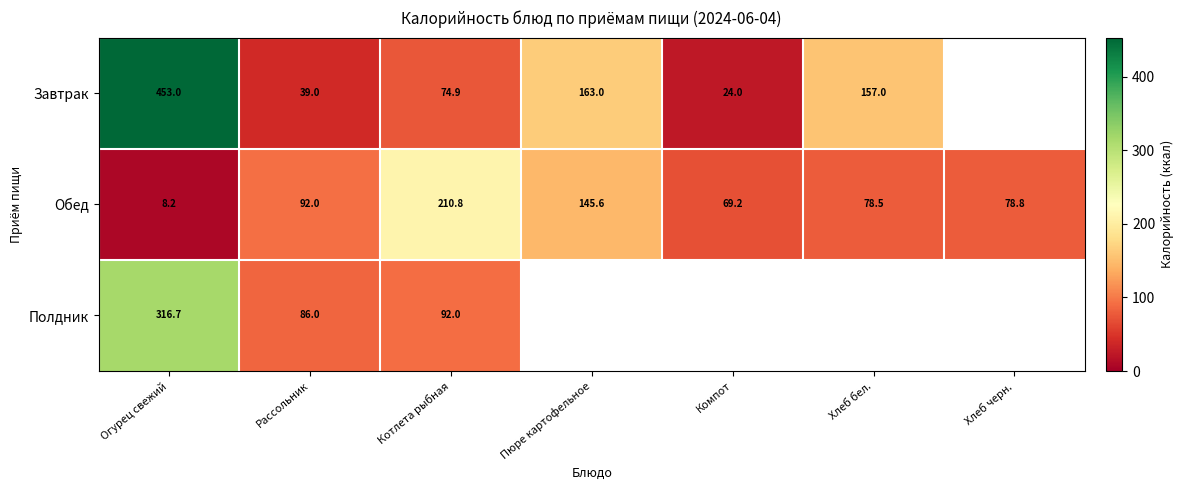

How many values in the Обед series exceed 78?

5